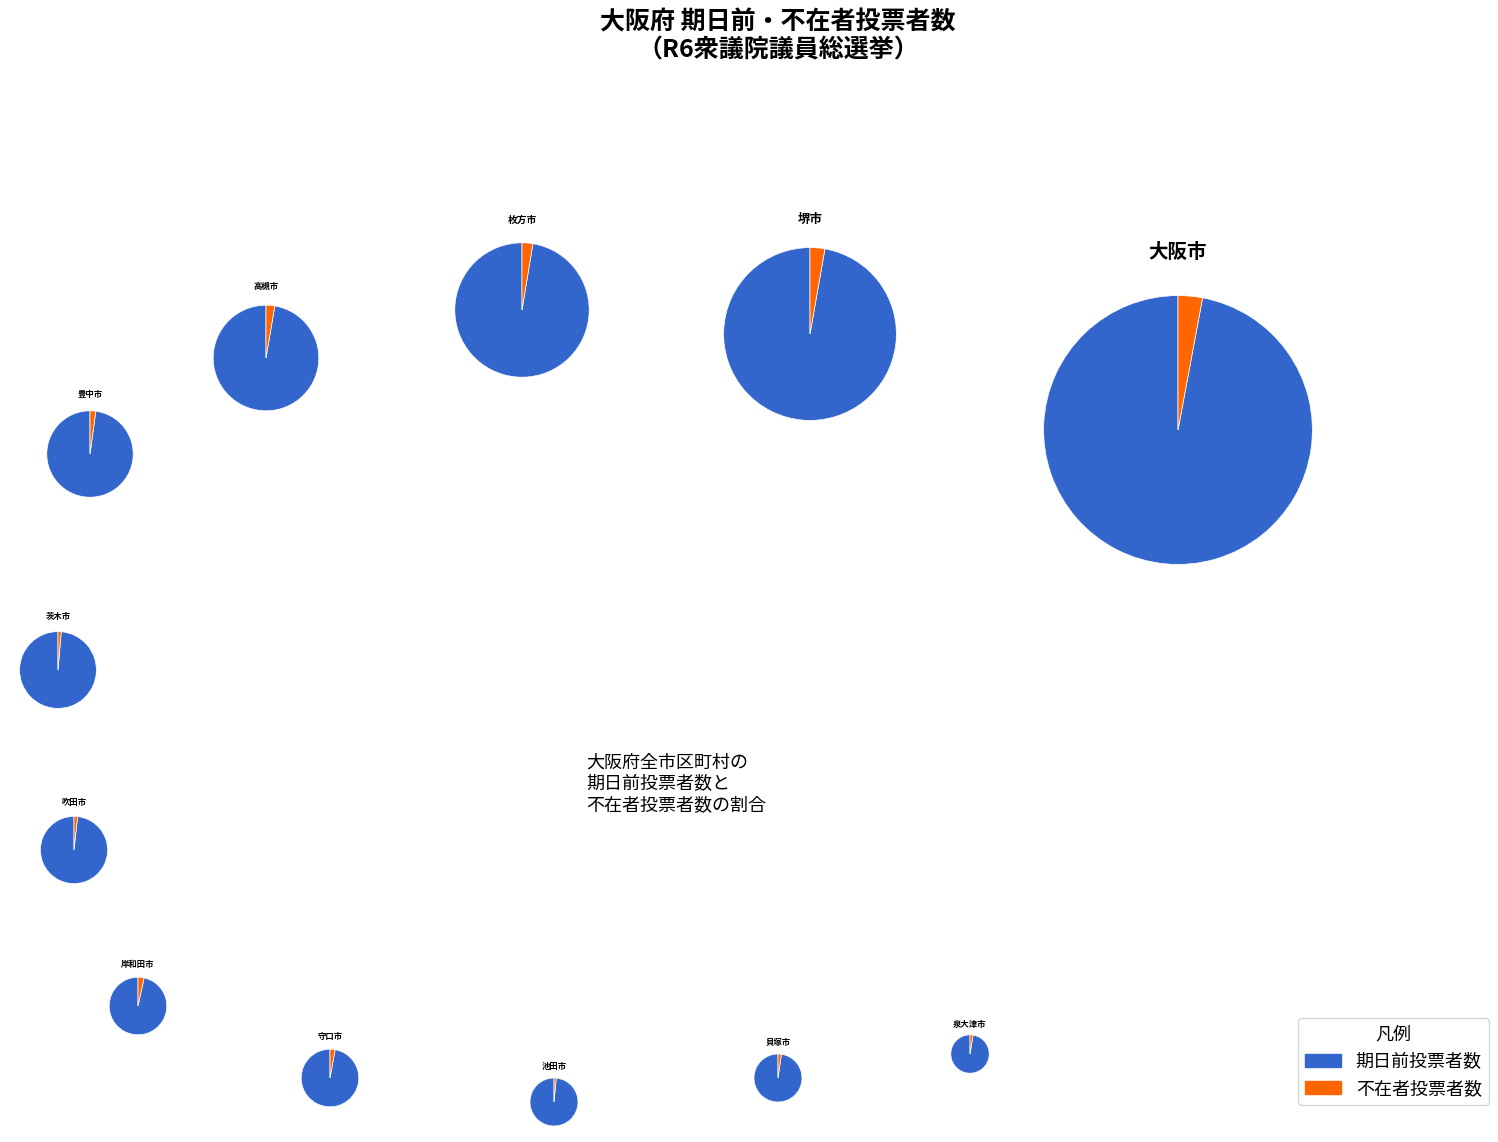

Between 岸和田市 and 大阪市, which is larger?

大阪市